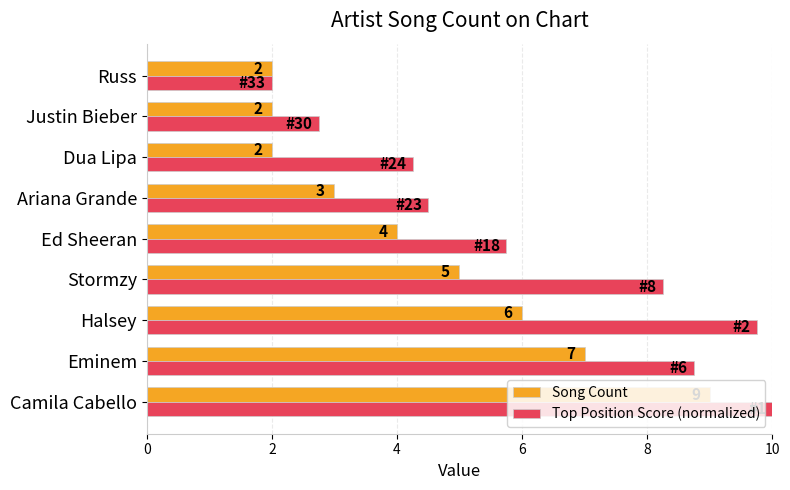

Rank the series by their average value, from highest to lowest.

Top Position Score (normalized), Song Count